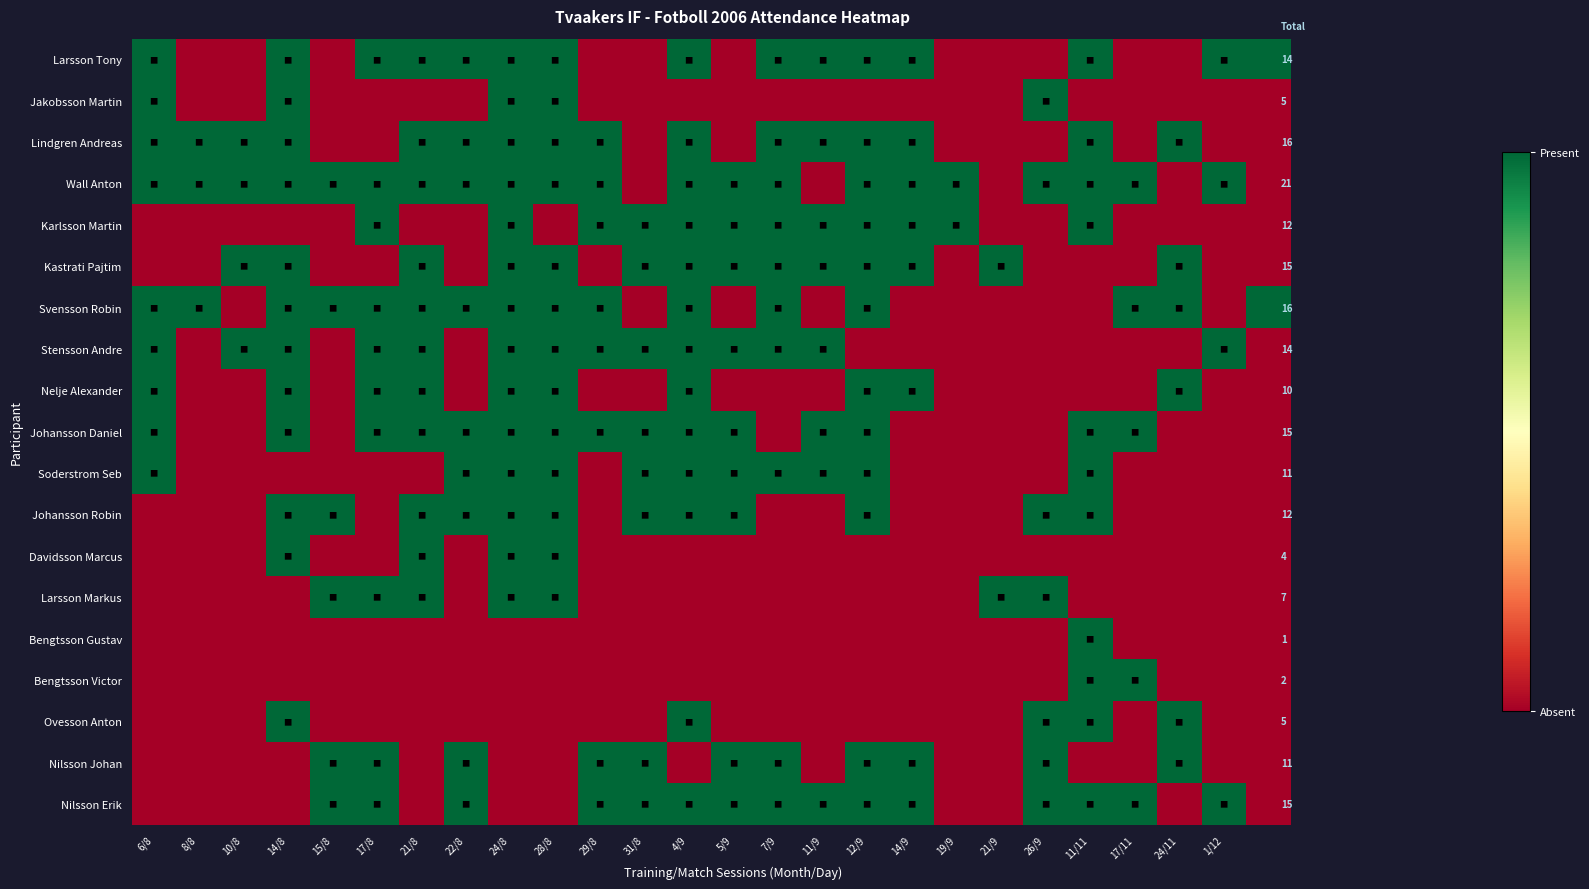

At which category is the sum across all series the highest?

24/8